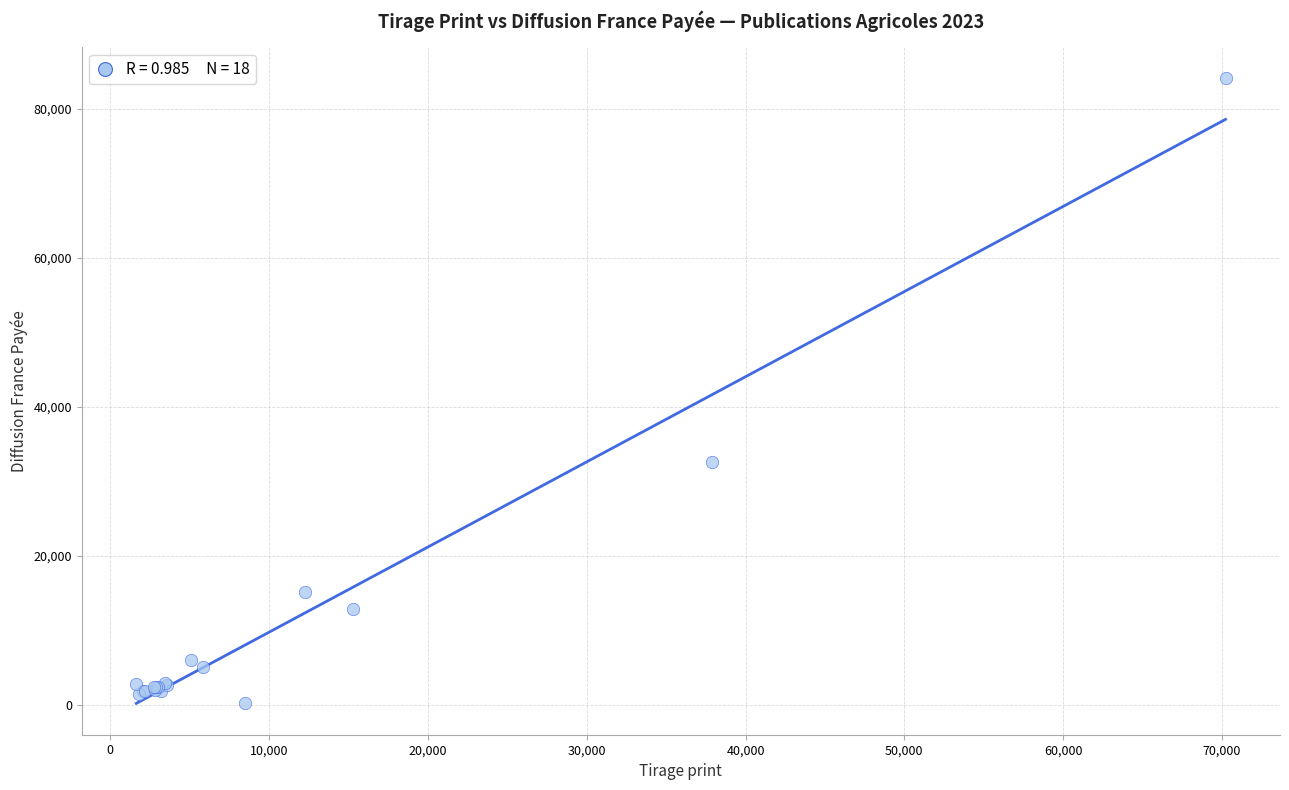

What Y value in the scatter plot is closest to 42143?

32629